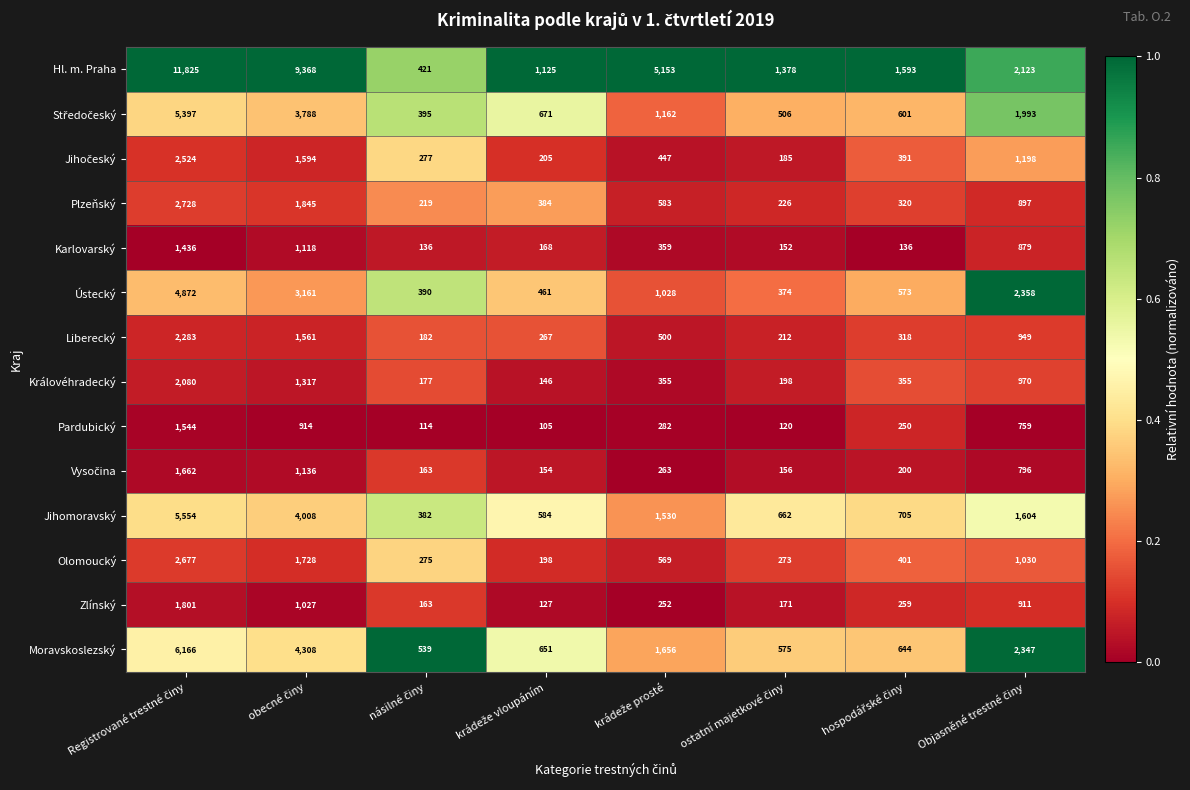

What is the difference between the second highest and second lowest values in the Olomoucký series?

1455